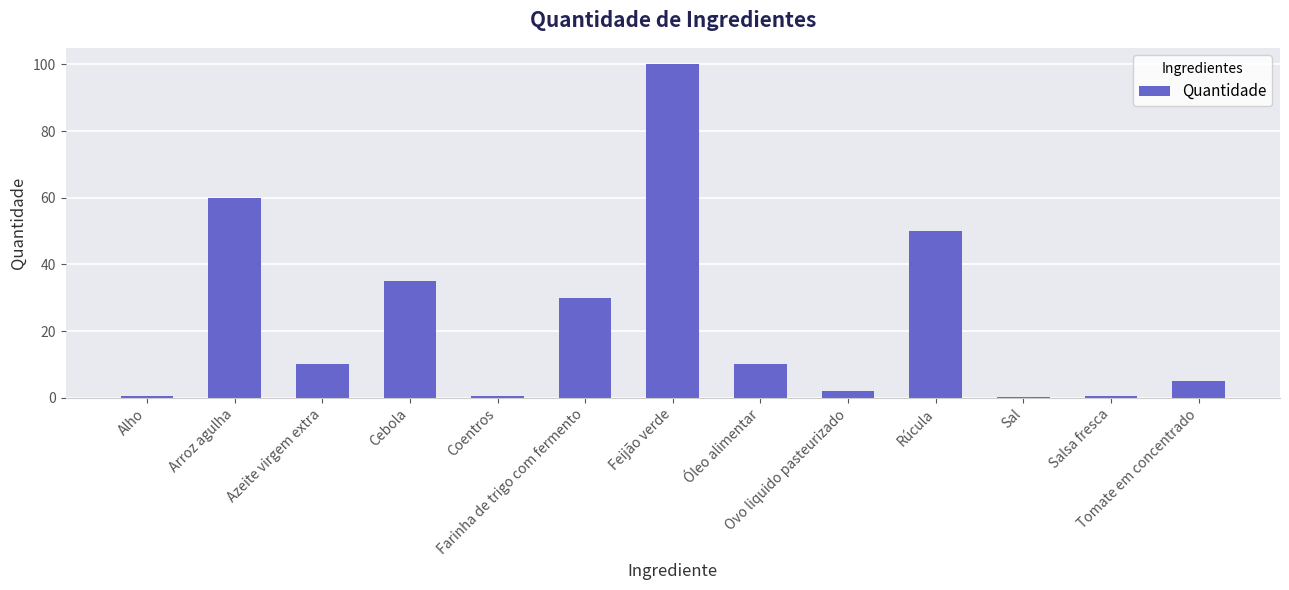

What is the sum of all values?

303.7